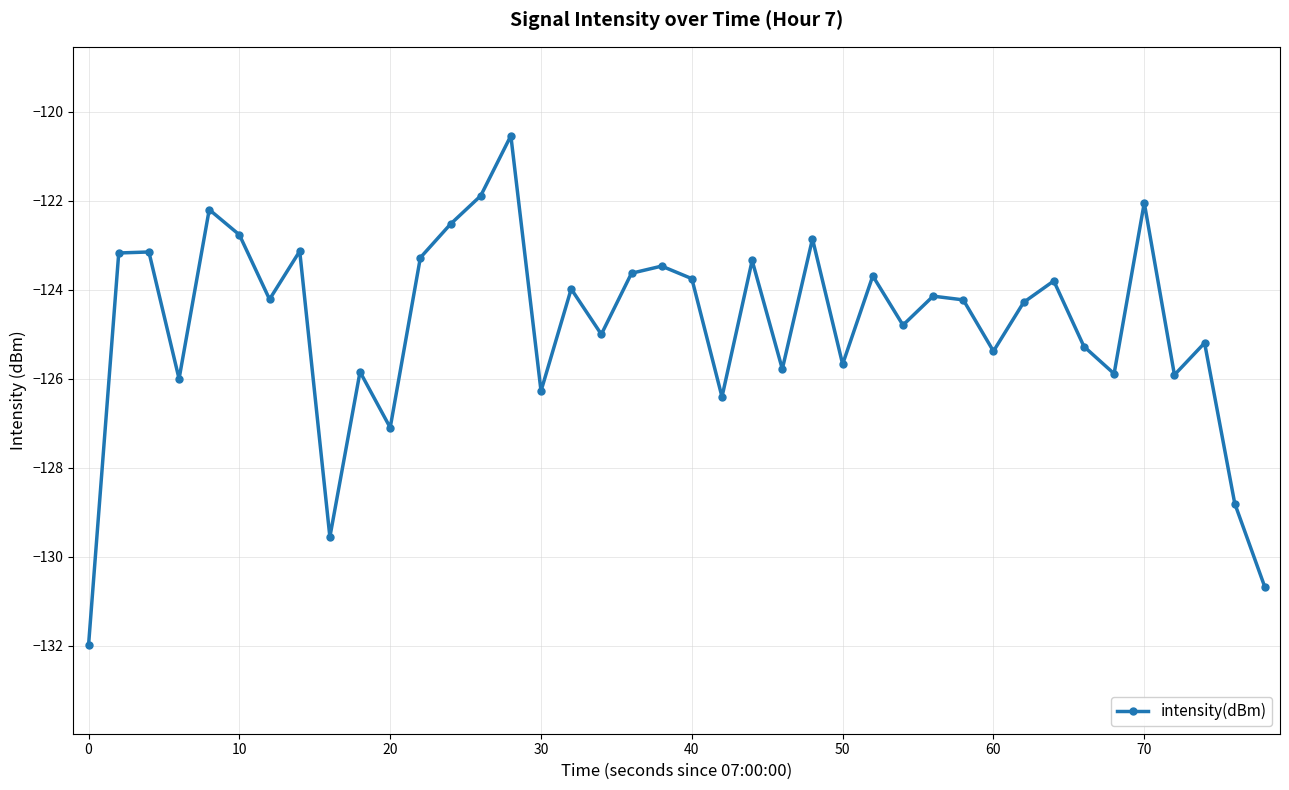

What is the difference between the maximum and second lowest values?

10.2